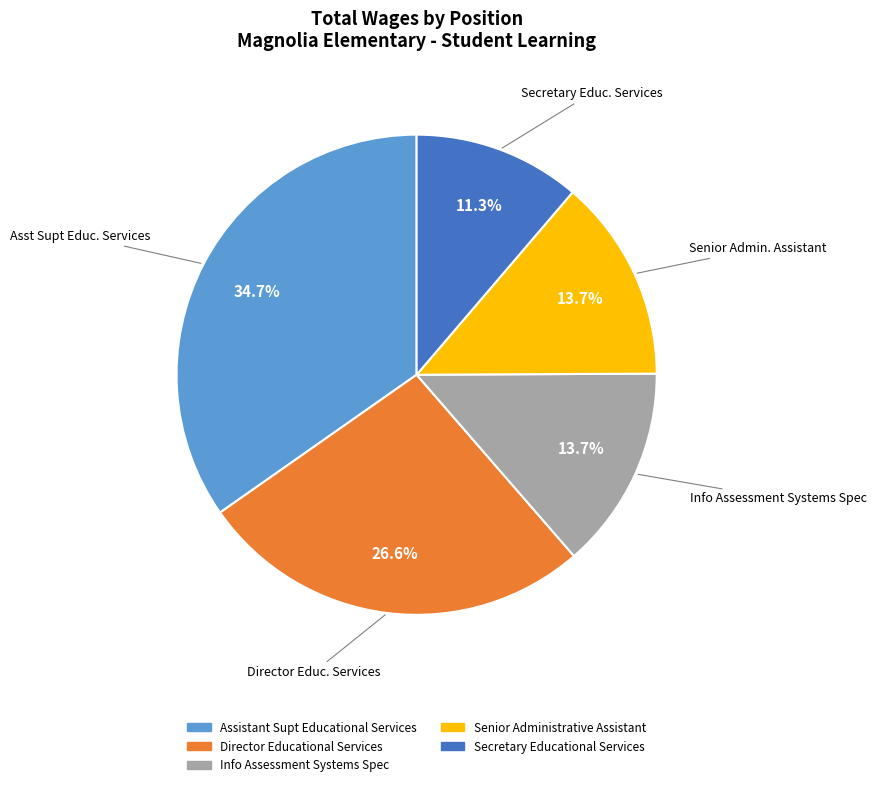

True or false: Senior Administrative Assistant accounts for 14% of the total.

True